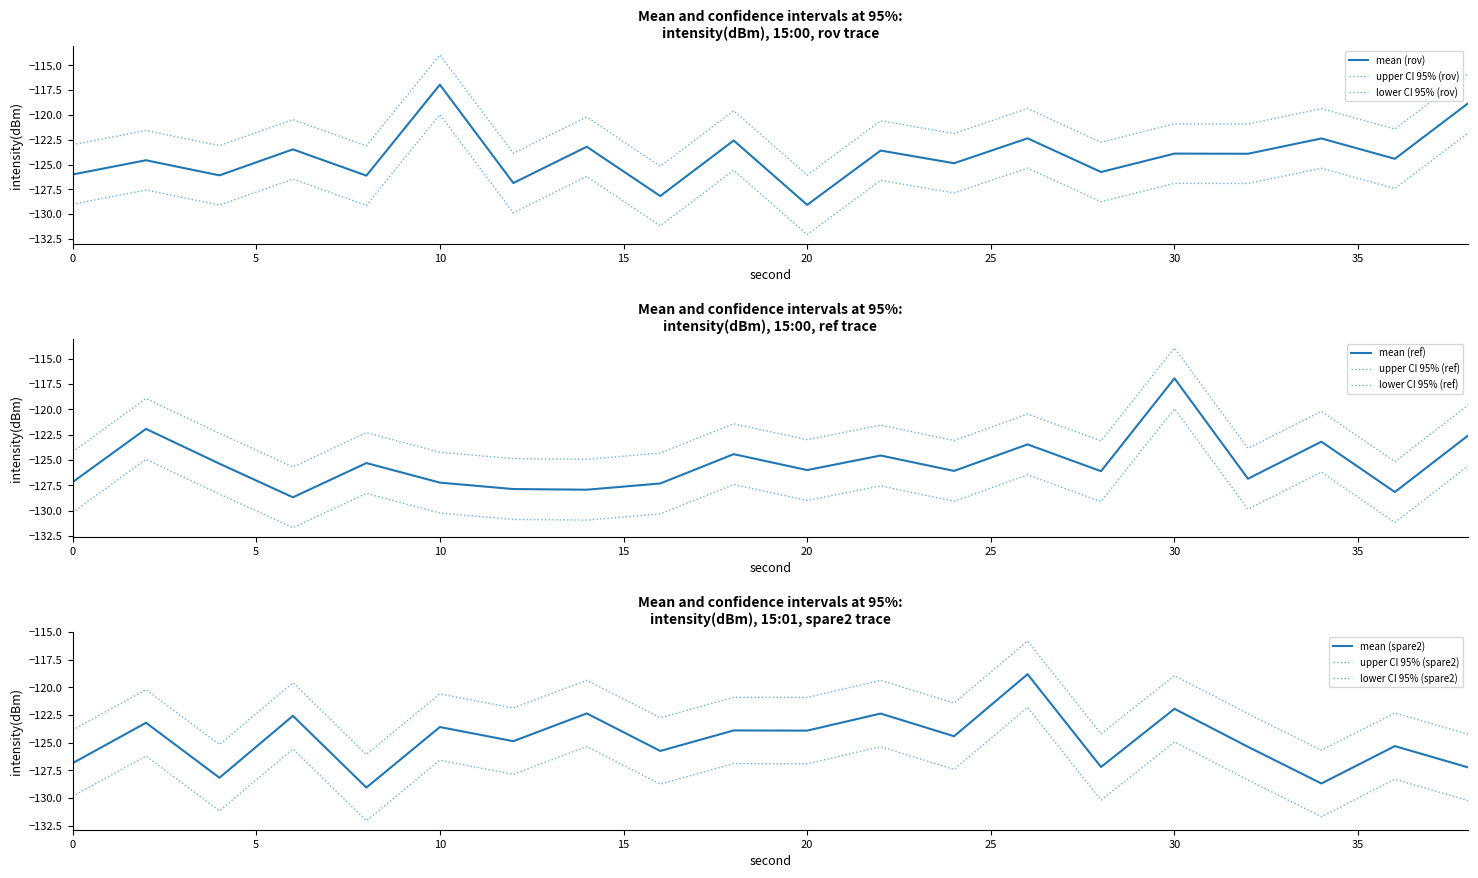

True or false: intensity_upper and intensity_mean intersect in this chart.

False